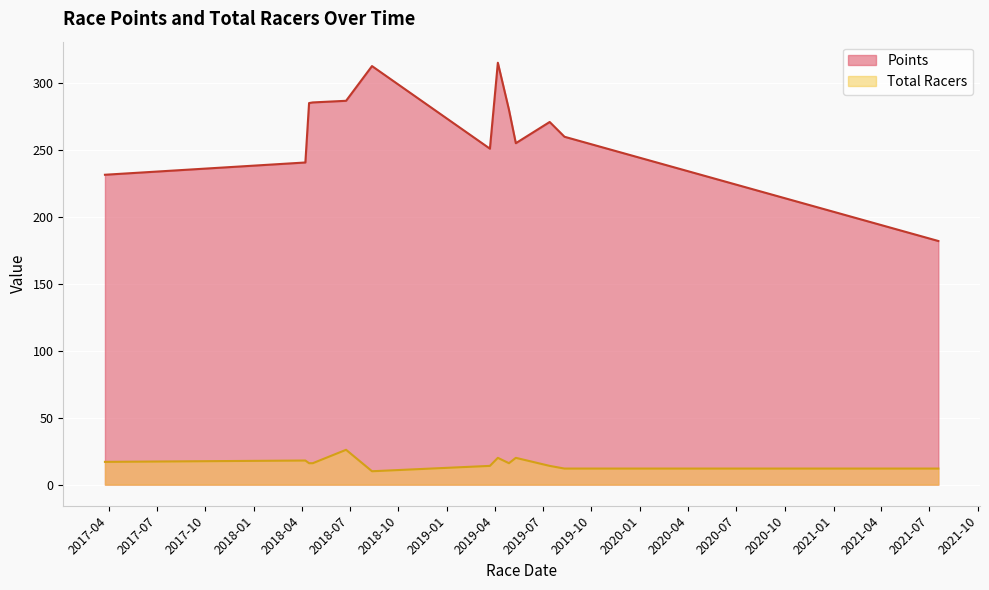

List the series in order of their overall mean, highest first.

Points, Total Racers